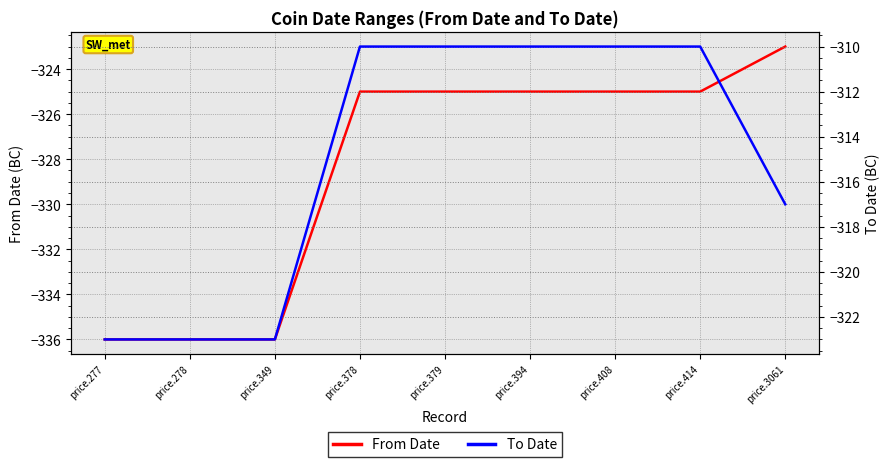

What is the value of the To Date point at the 5th from the left?

-310